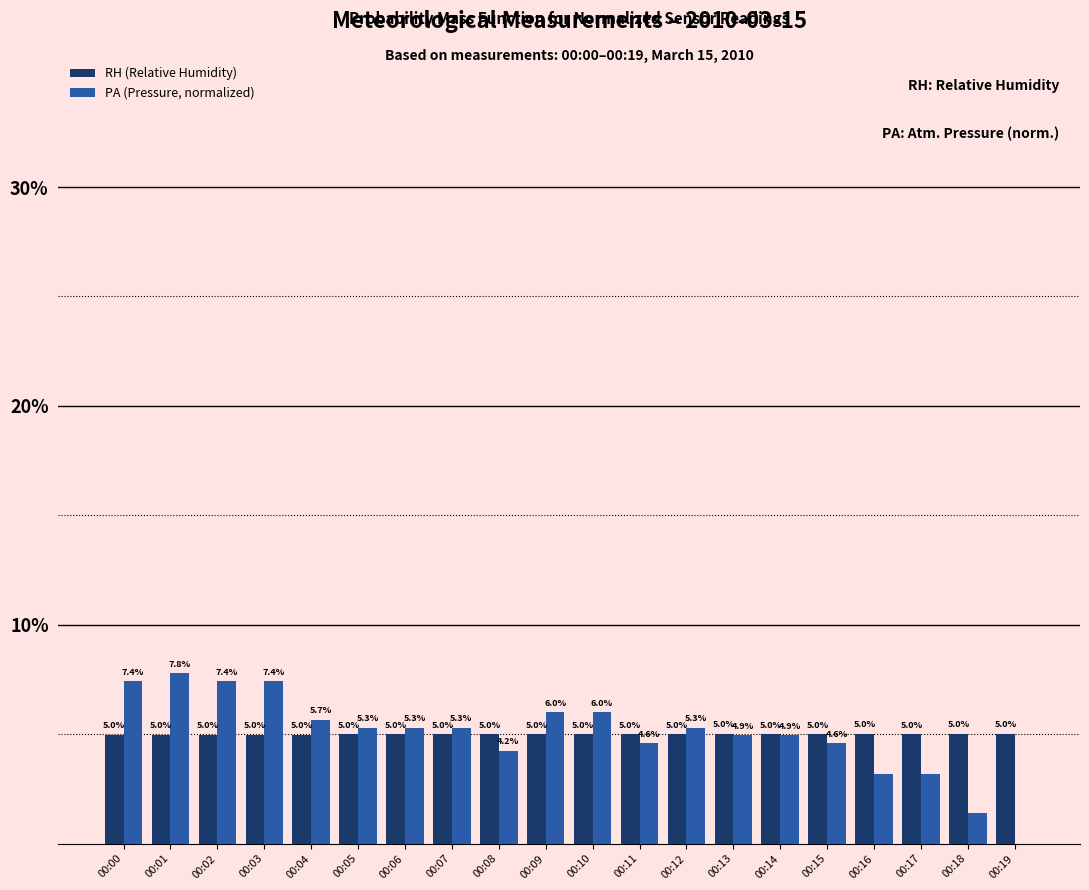

What is the total value across all series at 00:11?

9.6